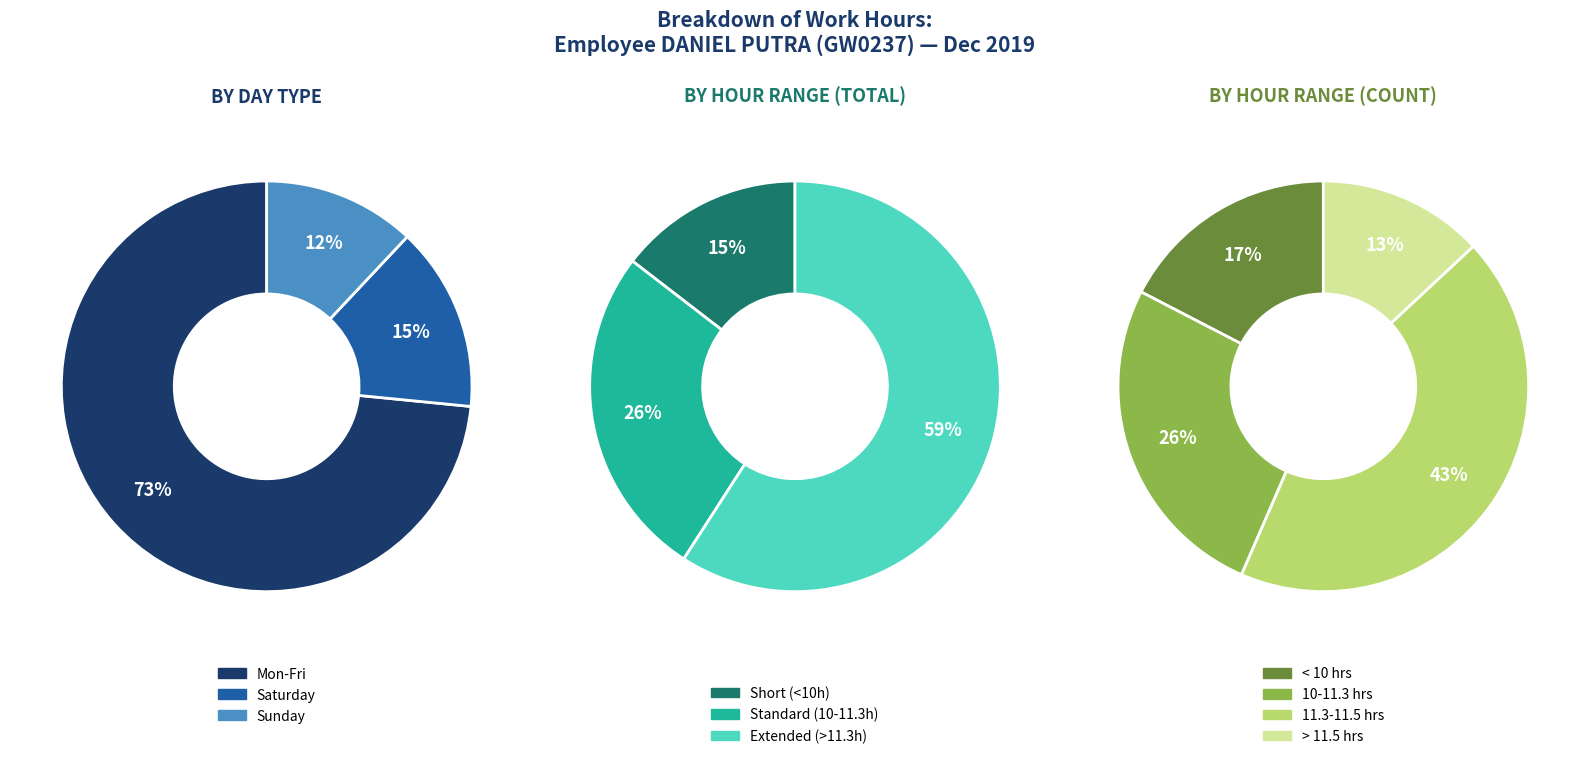

What percentage is NOT represented by Sun?

88.0%